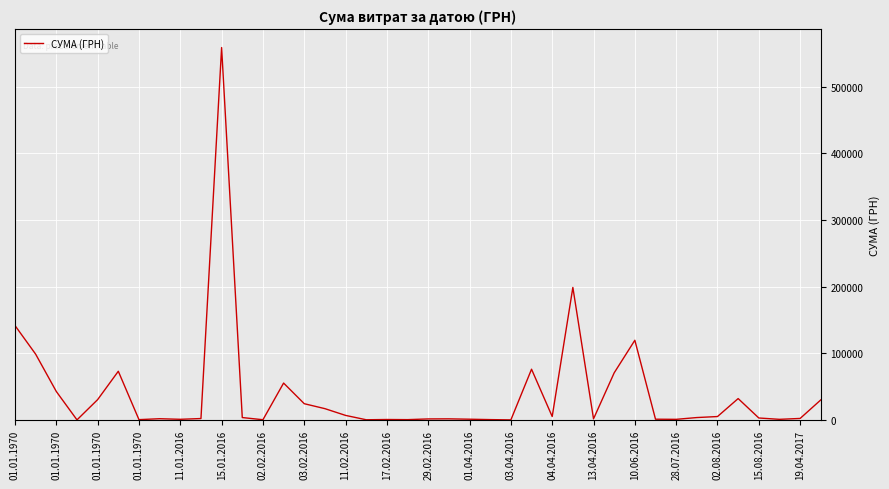

True or false: there are more than 1 points higher than both neighbors.

True